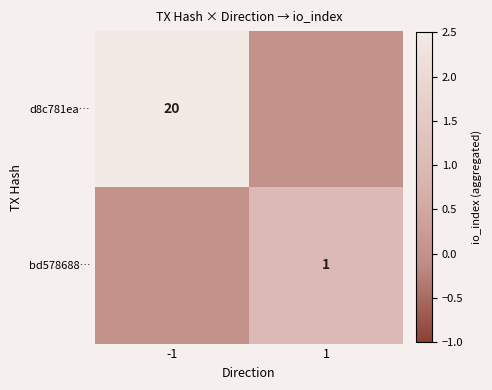

Is the value of d8c781ea… at -1 greater than the value of bd578688… at 1?

Yes